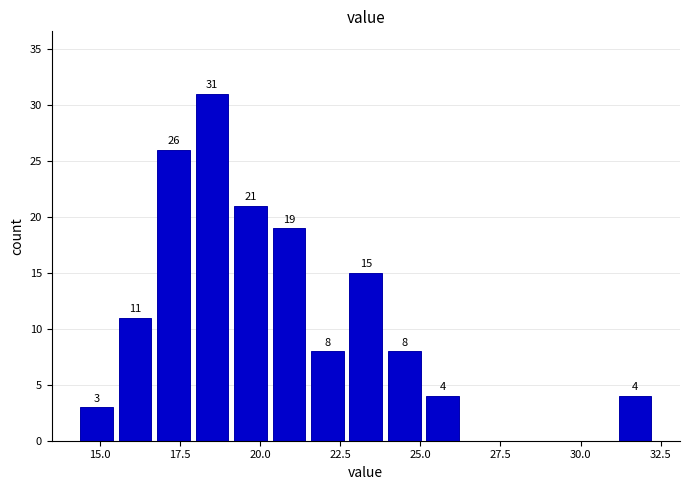

Read against the x-axis, roughly where is the centre of the tallest bar?

18.5